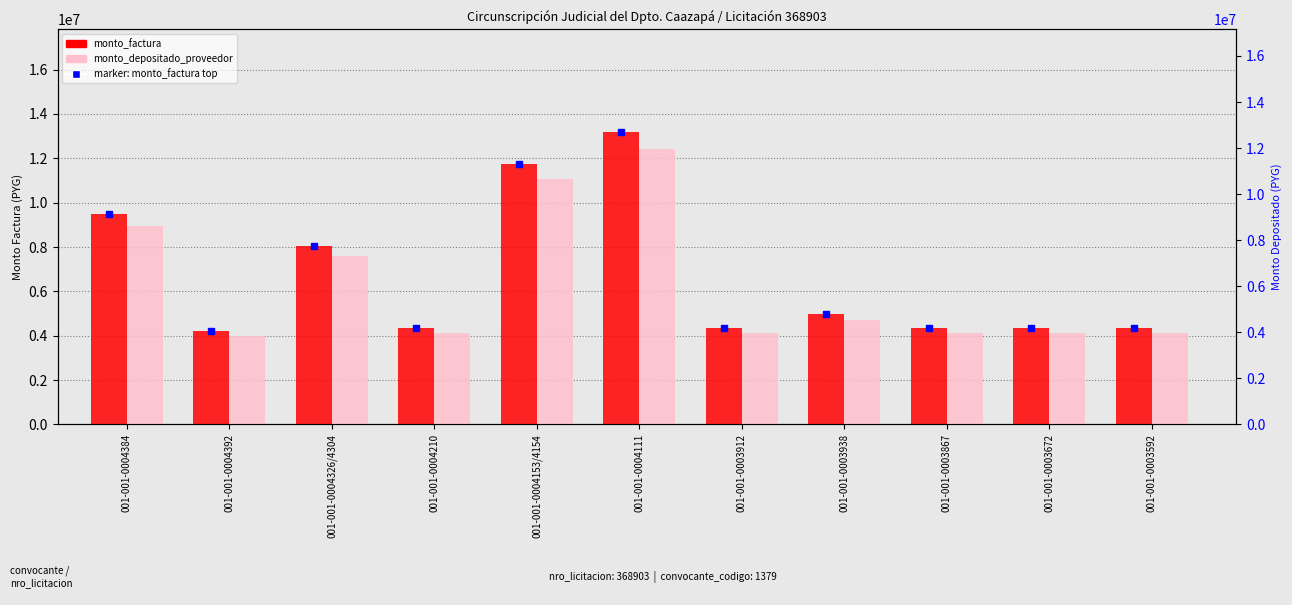

Are the bars horizontal?

No